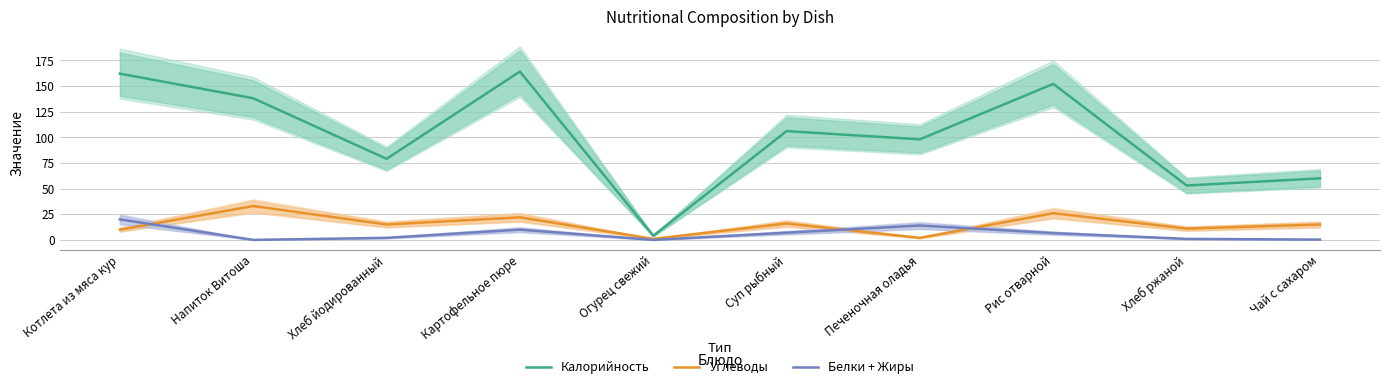

What is the maximum value shown in the chart?

164.0